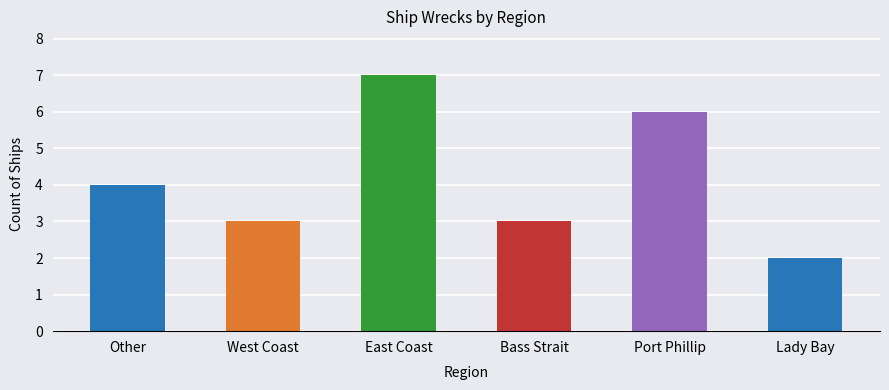

List the labels in order of value, largest first.

East Coast, Port Phillip, Other, West Coast, Bass Strait, Lady Bay